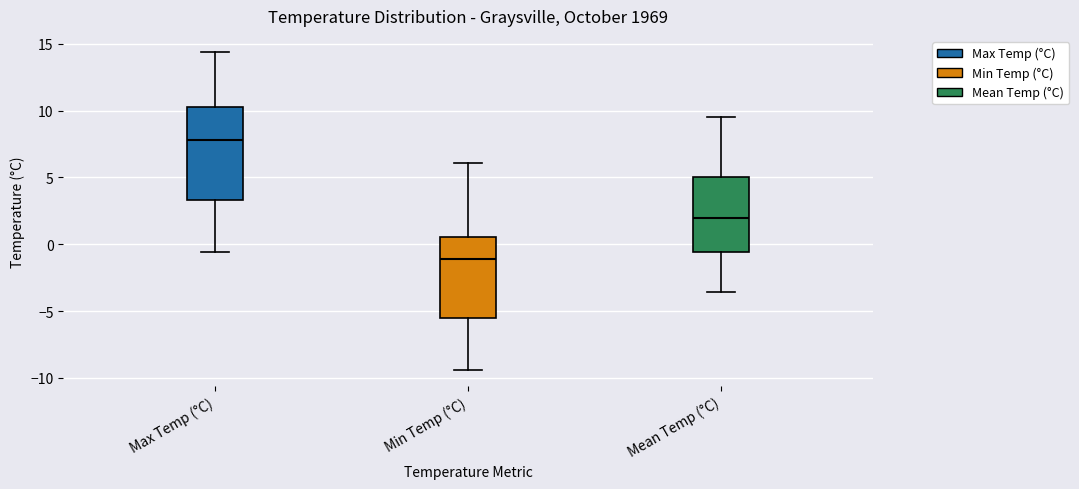

Reading left to right, transcribe this box plot: for each box, give where its median line is, the range the box spans, and where its two whiskers end, as read against the y-axis. The values are not printed on the chart, so give them approximately, as read against the axis.

Max Temp (°C): median 8.0, box 3.5 to 10.5, whiskers -0.5 to 14.5
Min Temp (°C): median -1.0, box -5.5 to 0.5, whiskers -9.5 to 6.0
Mean Temp (°C): median 2.0, box -0.5 to 5.0, whiskers -3.5 to 9.5